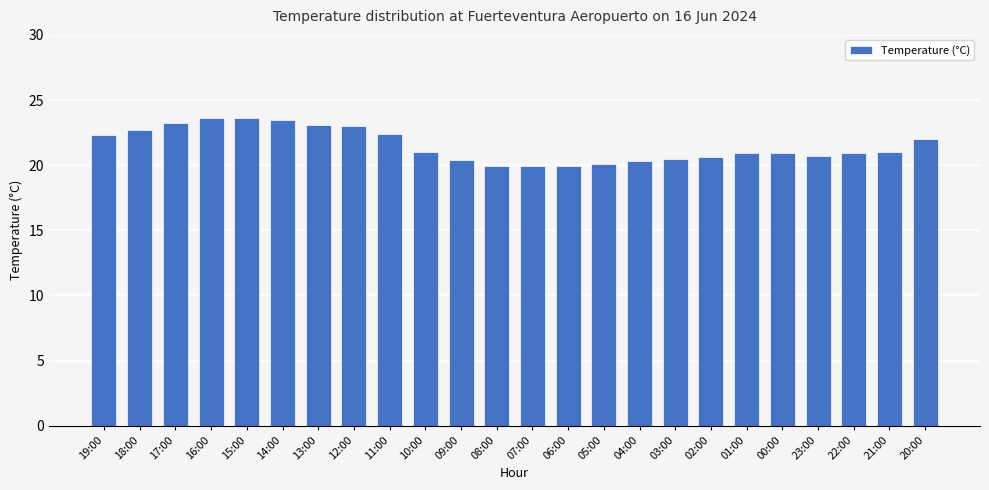

What is the value of the 22nd bar from the left?

20.9